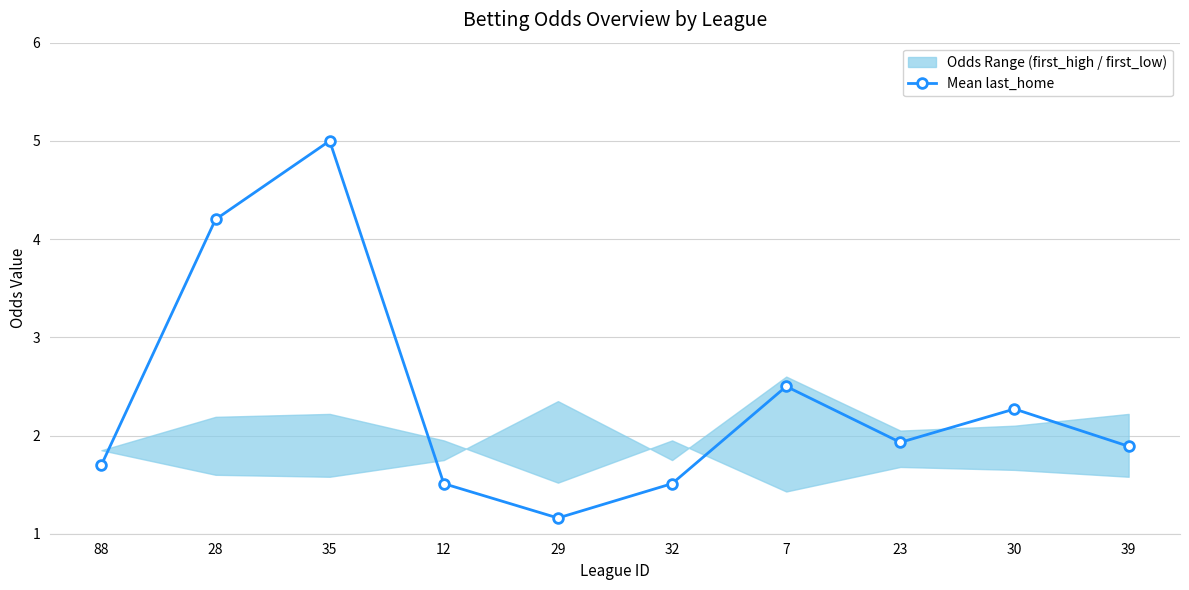

Reading right to left, transcribe all the data shown in this chart.

1.9	2.3	1.9	2.5	1.5	1.2	1.5	5.0	4.2	1.7